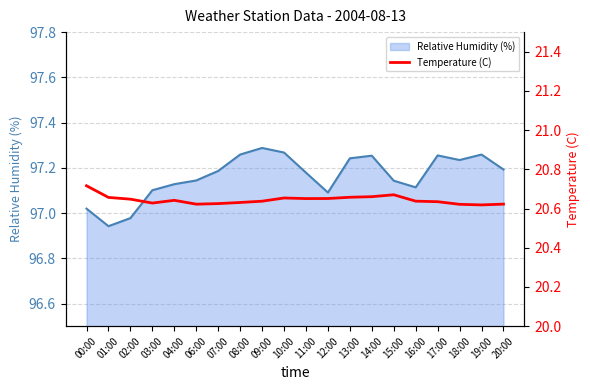

What is the sum of all values?

412.9